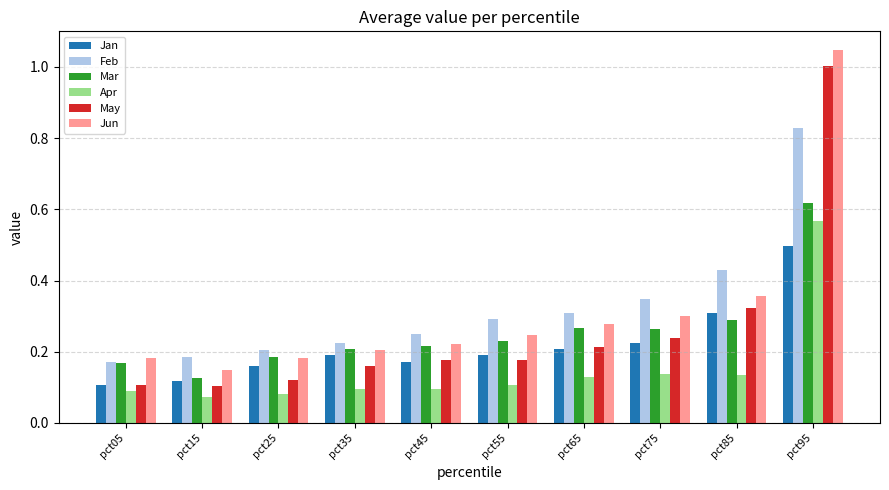

What is the sum of all Mar values?

2.6